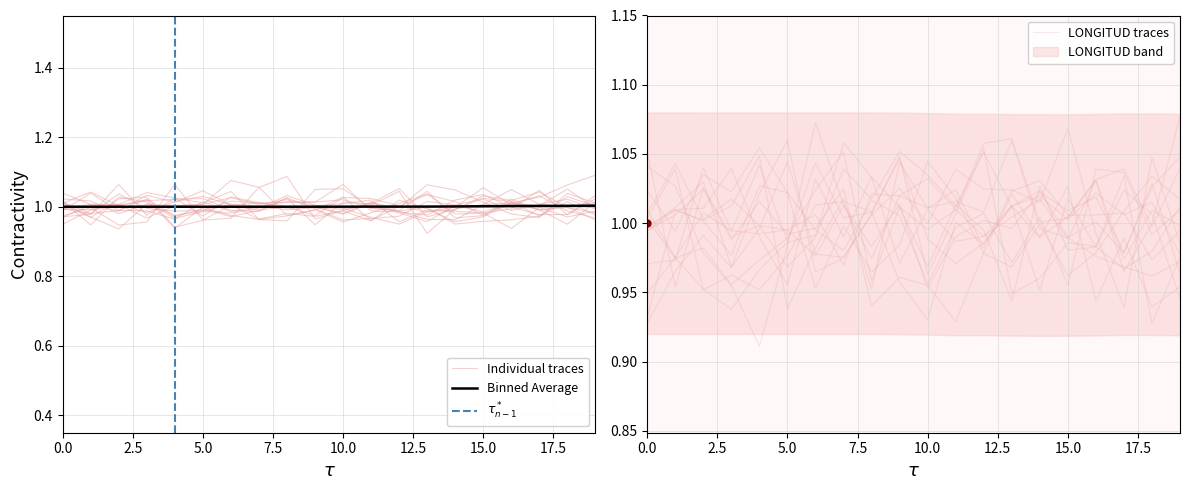

Is it true that the value at 5.0 is 1.0?

True